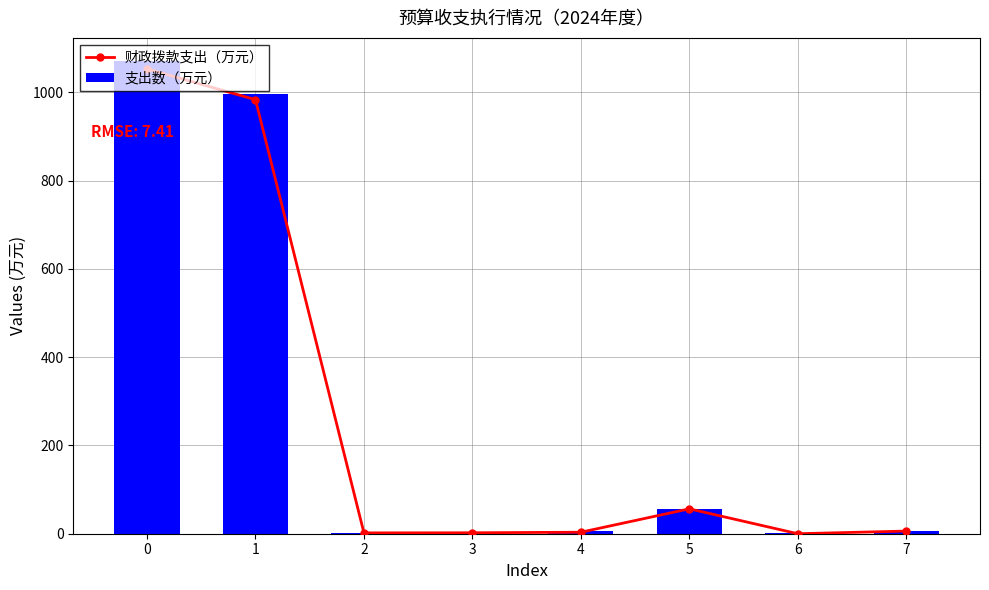

List the series in order of their peak value, lowest first.

财政拨款支出（万元）, 支出数（万元）